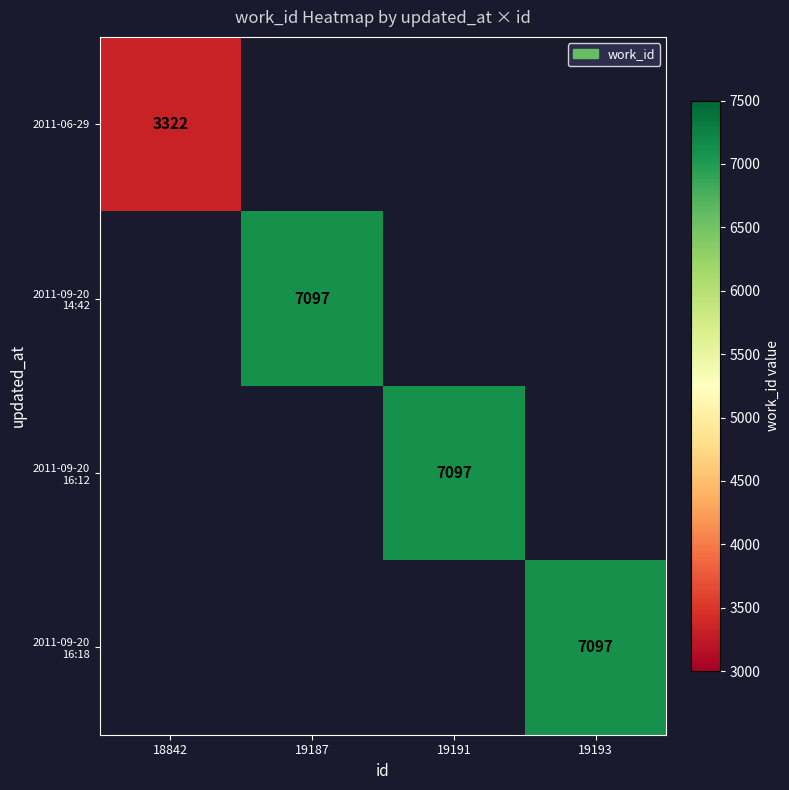

The value of 2011-06-29 at 18842 is 5950. True or false?

False